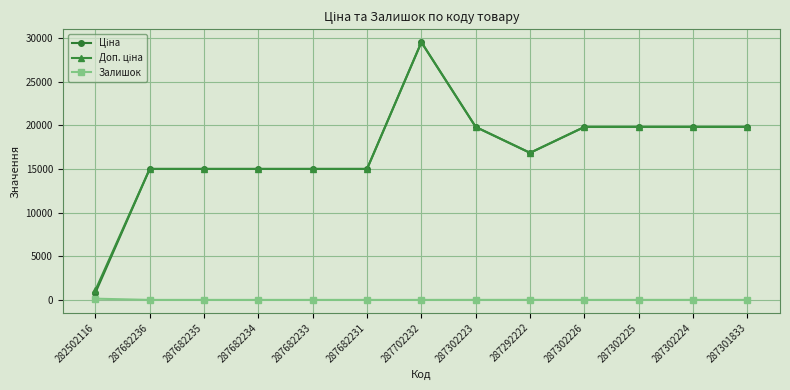

At which category is the sum across all series the highest?

287702232